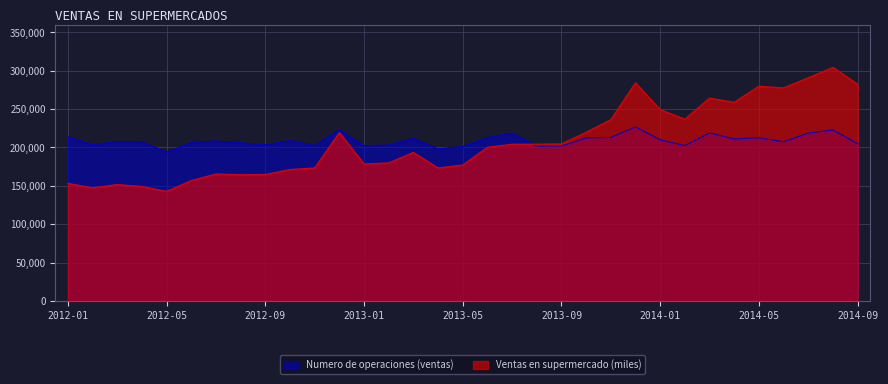

What is the greatest value displayed?

304404.0